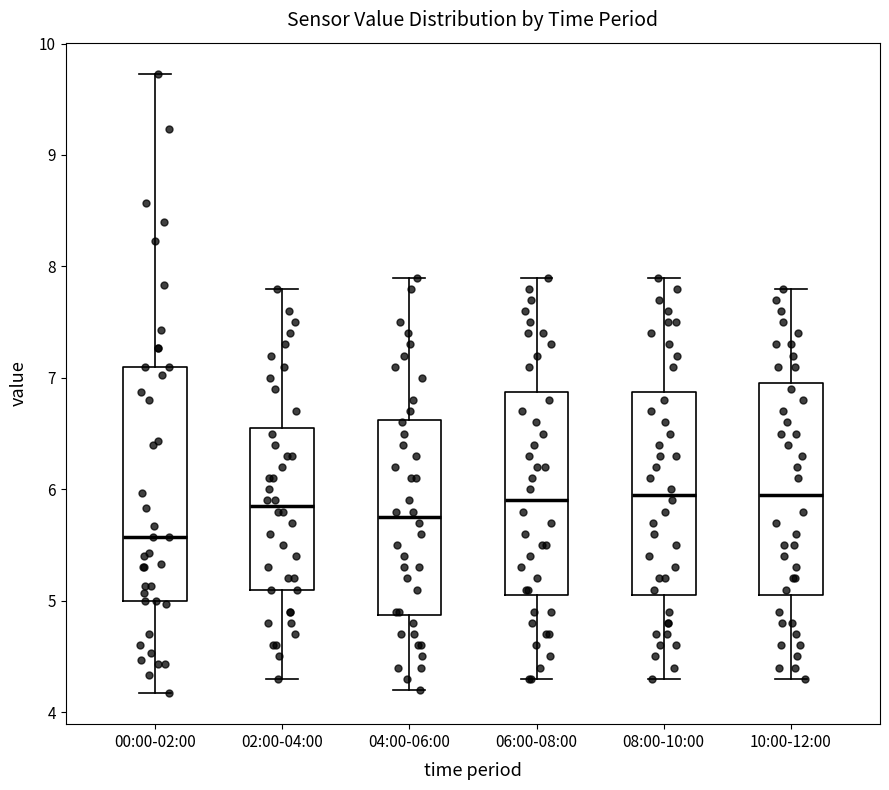

Reading left to right, read every box against the y-axis: the position of its median line, the range the box covers, and the ends of its whiskers. The values are not printed on the chart, so give them approximately, as read against the axis.

00:00-02:00: median 5.6, box 5.0 to 7.1, whiskers 4.2 to 9.7
02:00-04:00: median 5.9, box 5.1 to 6.6, whiskers 4.3 to 7.8
04:00-06:00: median 5.8, box 4.9 to 6.6, whiskers 4.2 to 7.9
06:00-08:00: median 5.9, box 5.1 to 6.9, whiskers 4.3 to 7.9
08:00-10:00: median 6.0, box 5.1 to 6.9, whiskers 4.3 to 7.9
10:00-12:00: median 6.0, box 5.1 to 7.0, whiskers 4.3 to 7.8